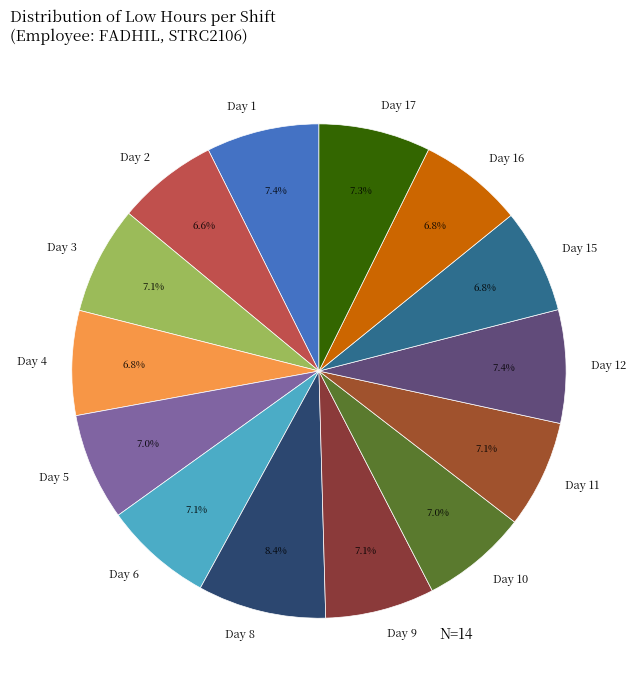

Which category has the biggest portion of the pie?

Day 8